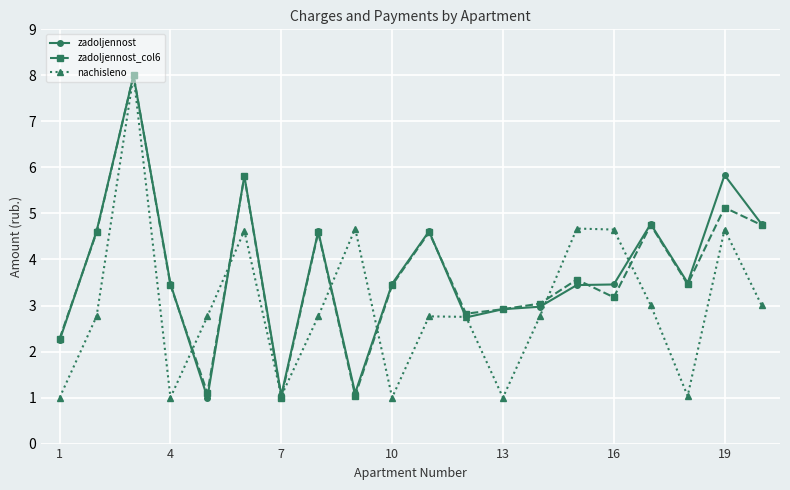

In nachisleno, how many points are lower than both neighbors (excluding endpoints)?

5